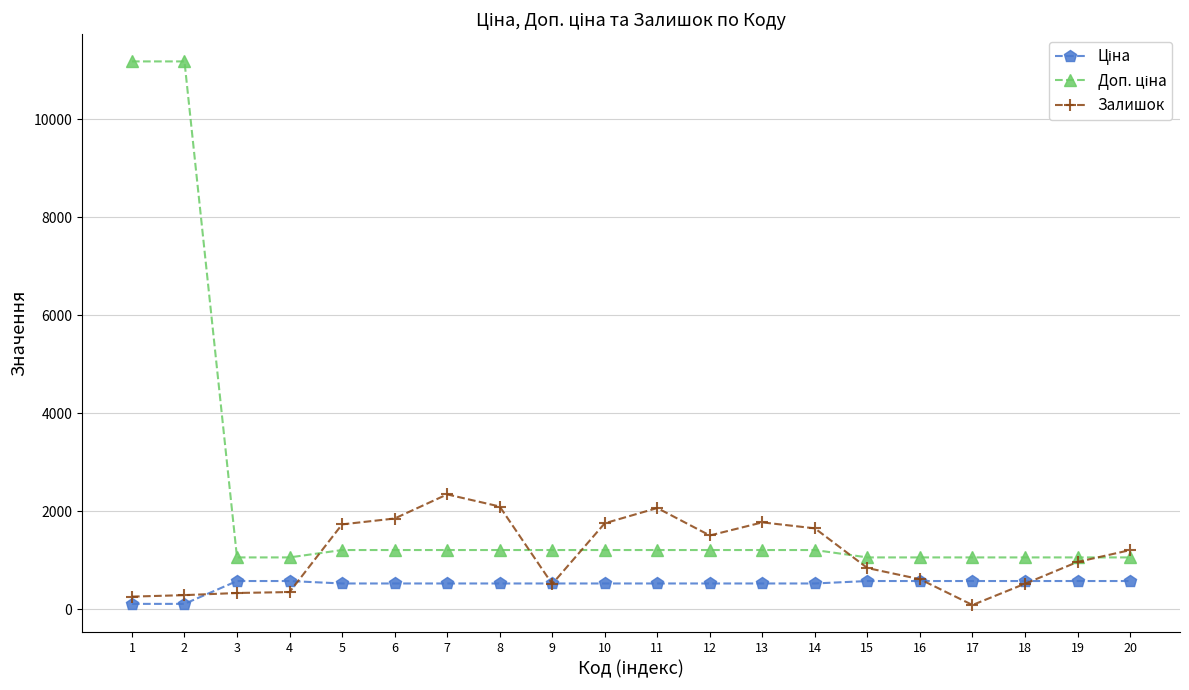

Count the number of categories in the chart.

20